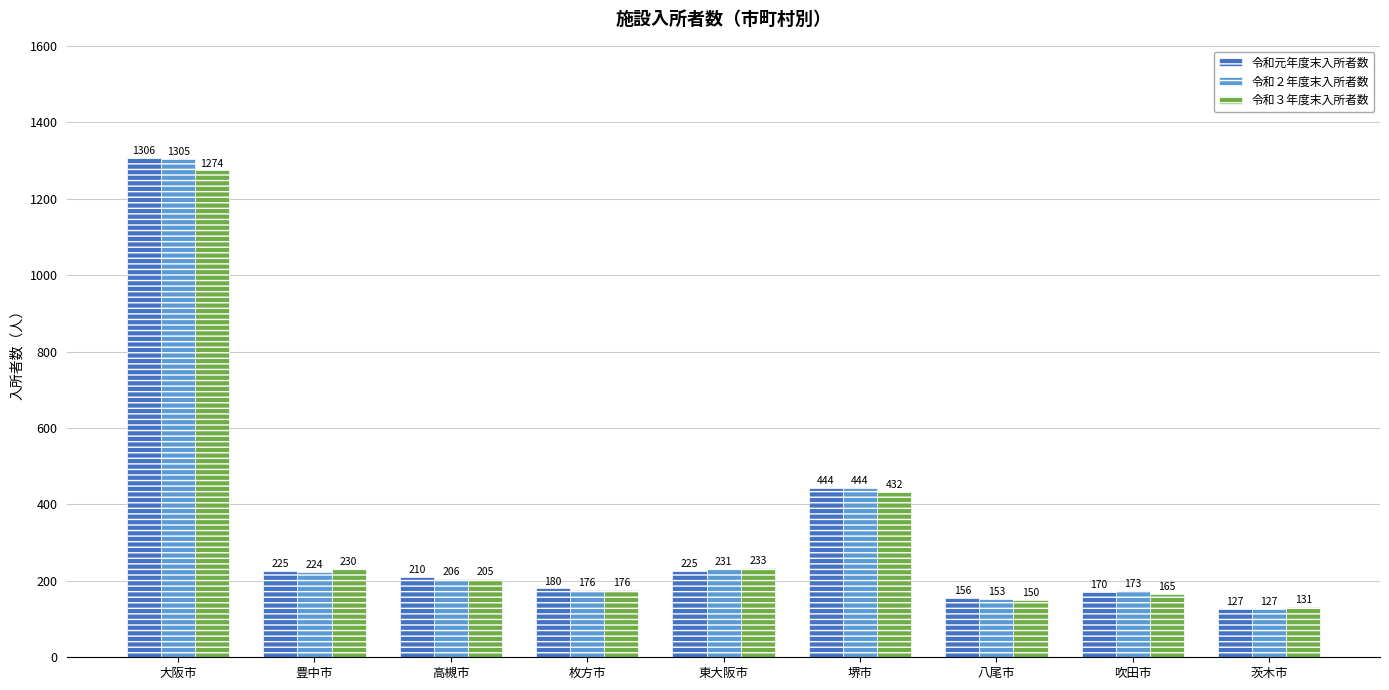

What is the average value of the 令和２年度末入所者数 series?

338